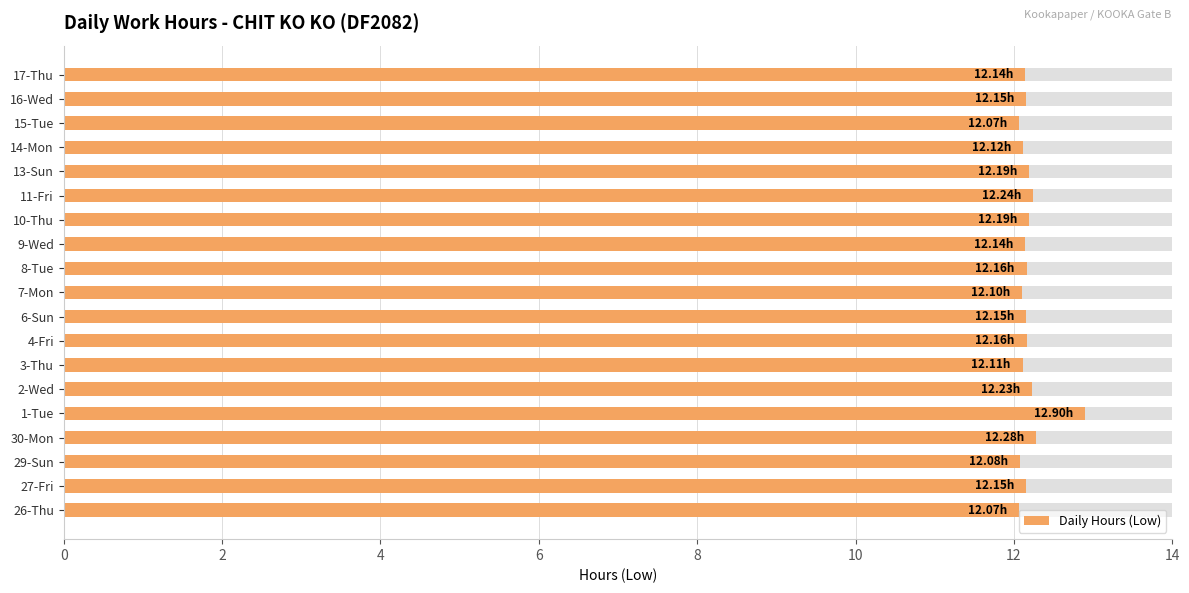

What is the average value?

12.2